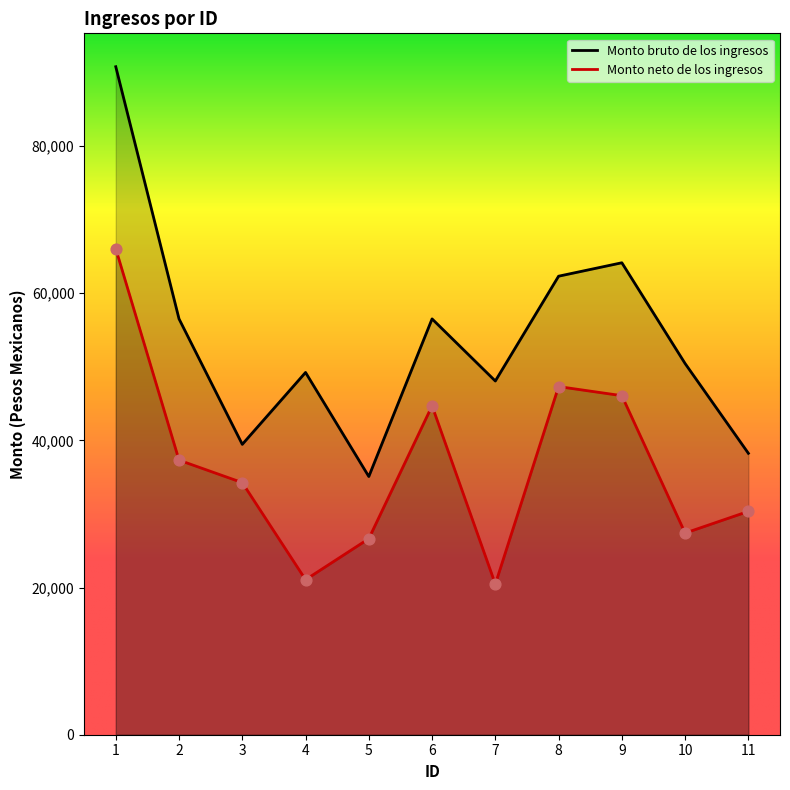

What are all the series names shown in the legend?

Monto bruto de los ingresos, Monto neto de los ingresos